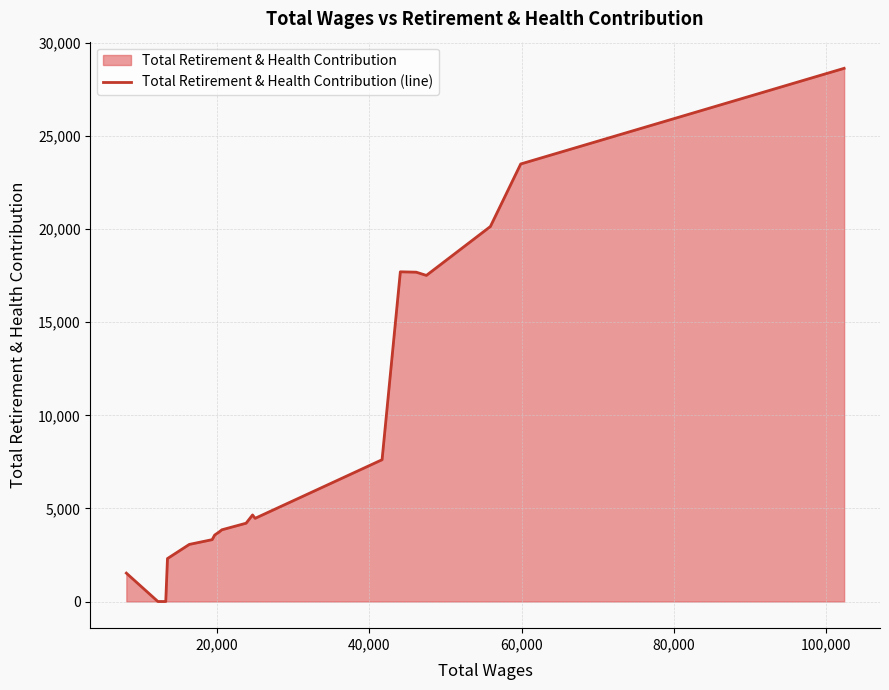

How many values are below 4206?

9